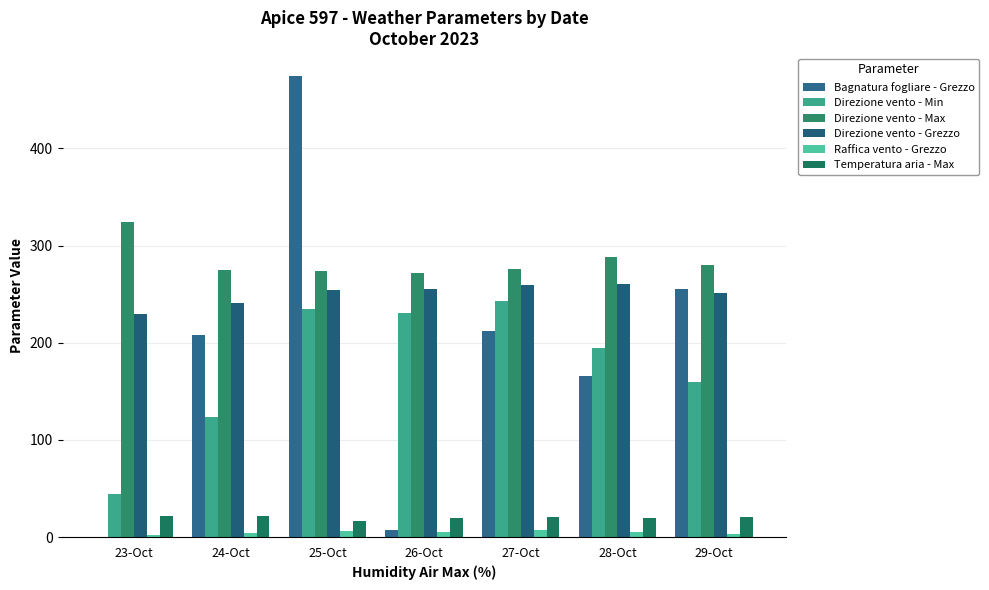

What is the difference between the Direzione vento - Min values at 28-Oct and 24-Oct?

71.0